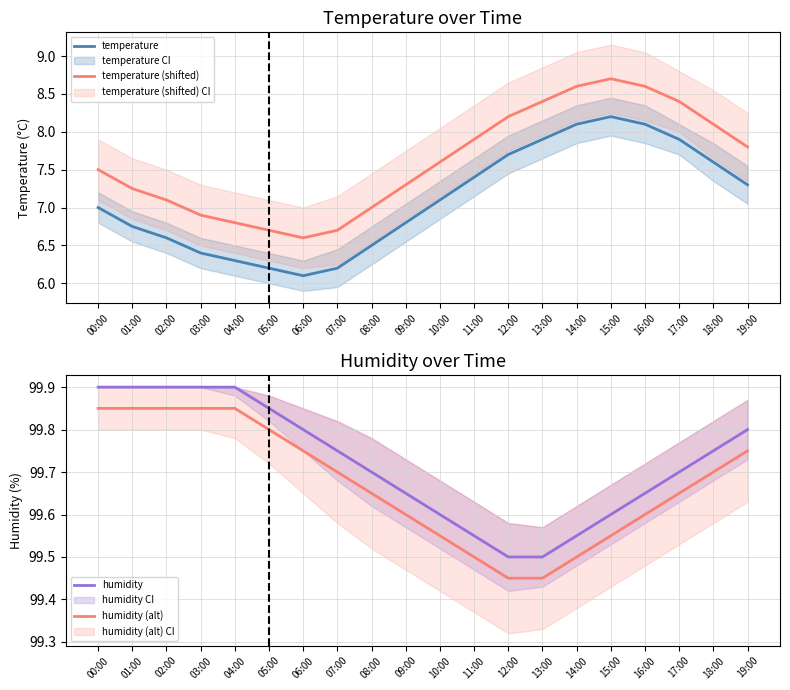

True or false: temperature has more than 0 interior local peaks.

True